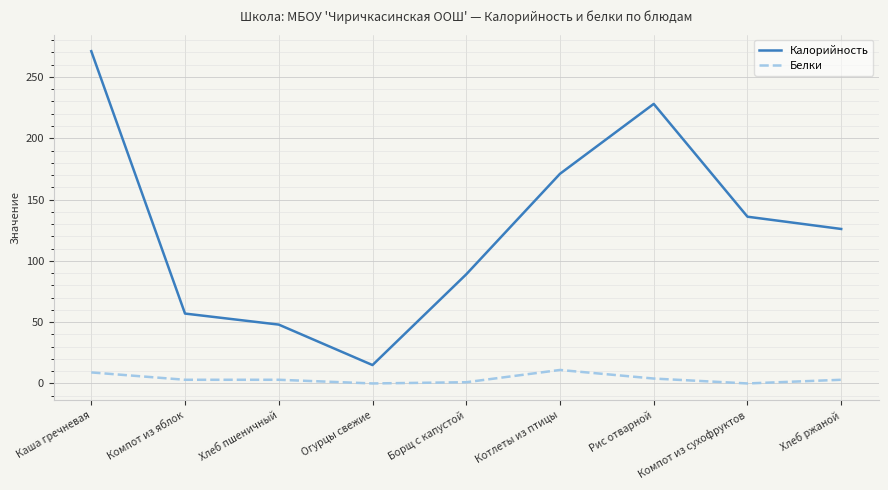

Which series changed the most between Рис отварной and Компот из сухофруктов?

Калорийность